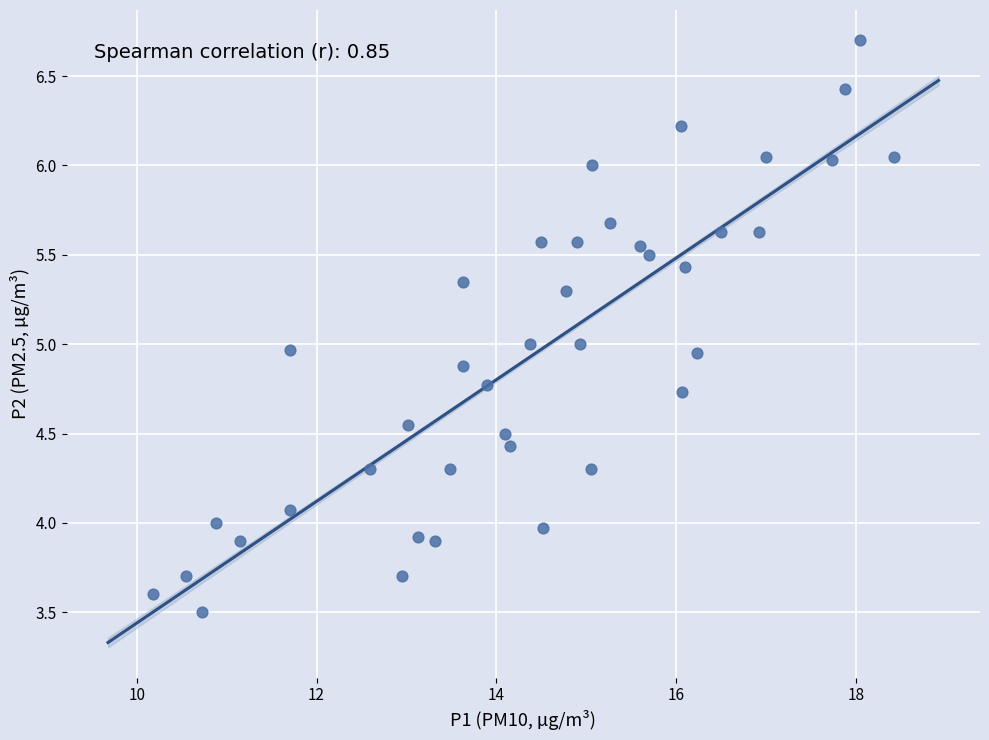

What is the range of X values (max minus min)?

8.2